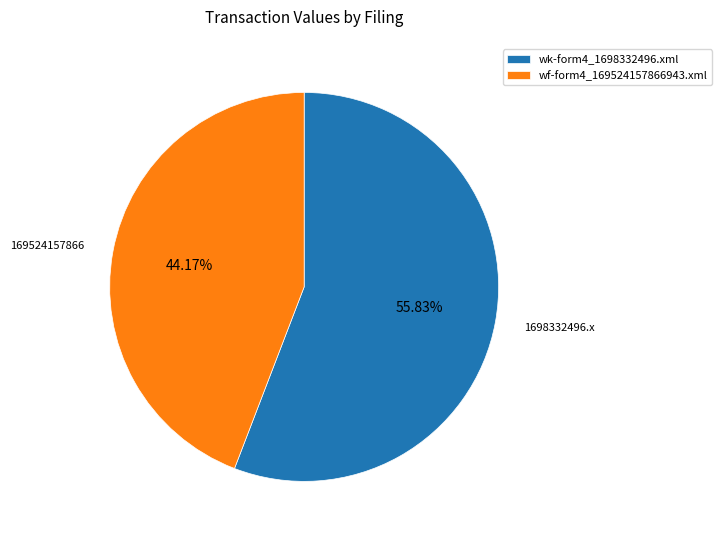

What percentage is the wk-form4_1698332496.xml slice, to the nearest percent?

56%